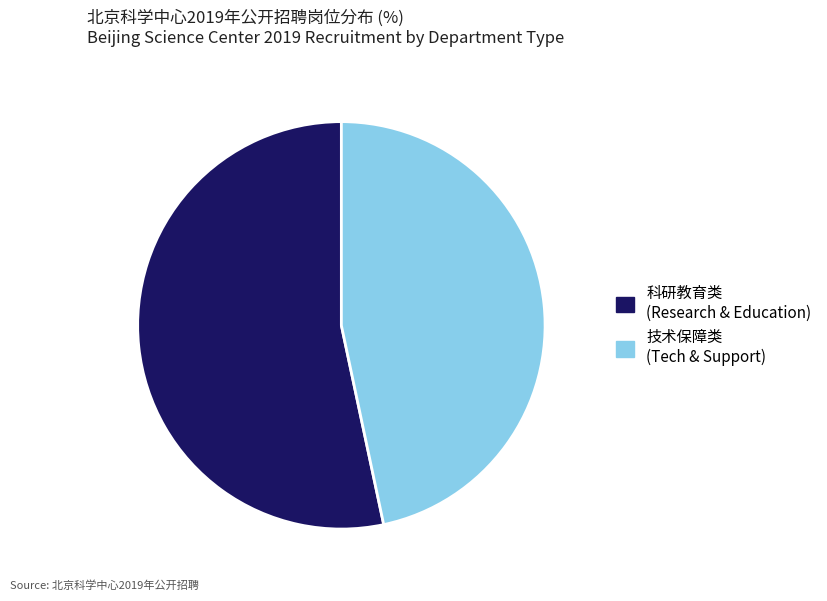

Is the sum of 技术保障类 (Tech & Support) and 科研教育类 (Research & Education) greater than half?

Yes